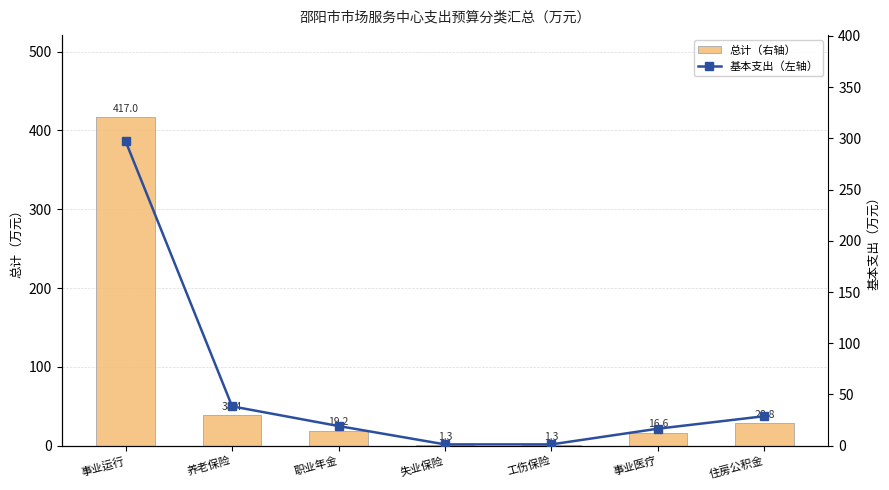

Which has a higher value, 住房公积金 or 职业年金?

住房公积金